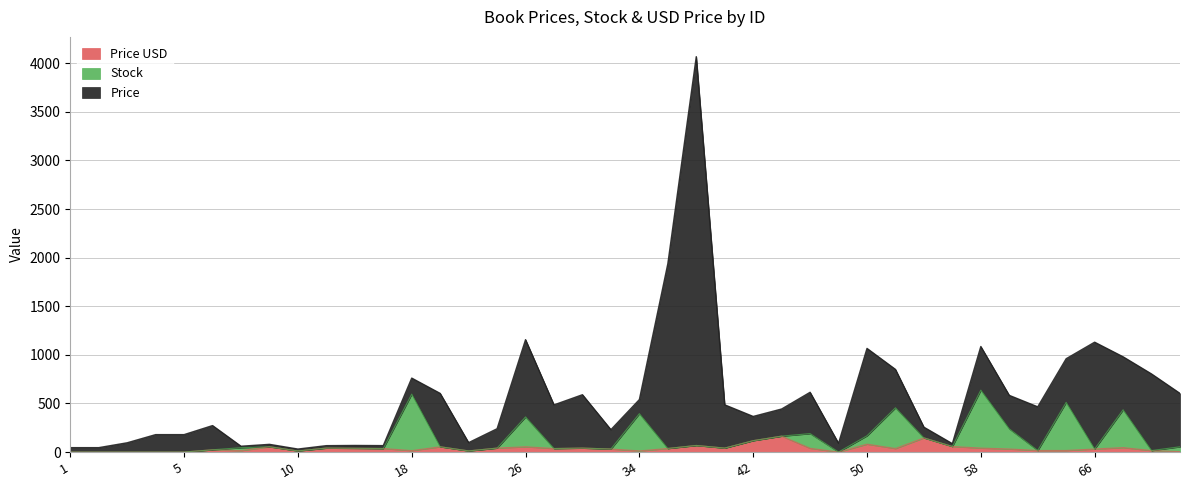

List the series in order of their peak value, highest first.

Price, Stock, Price USD